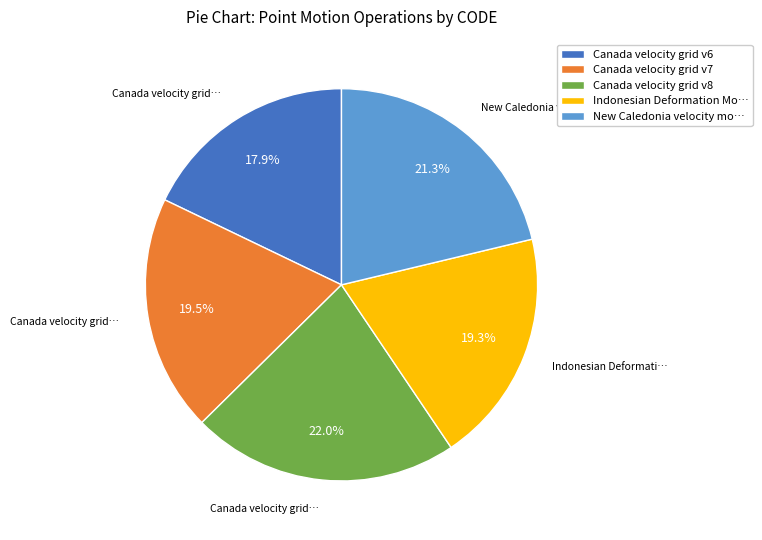

True or false: Canada velocity grid v6 accounts for 29% of the total.

False